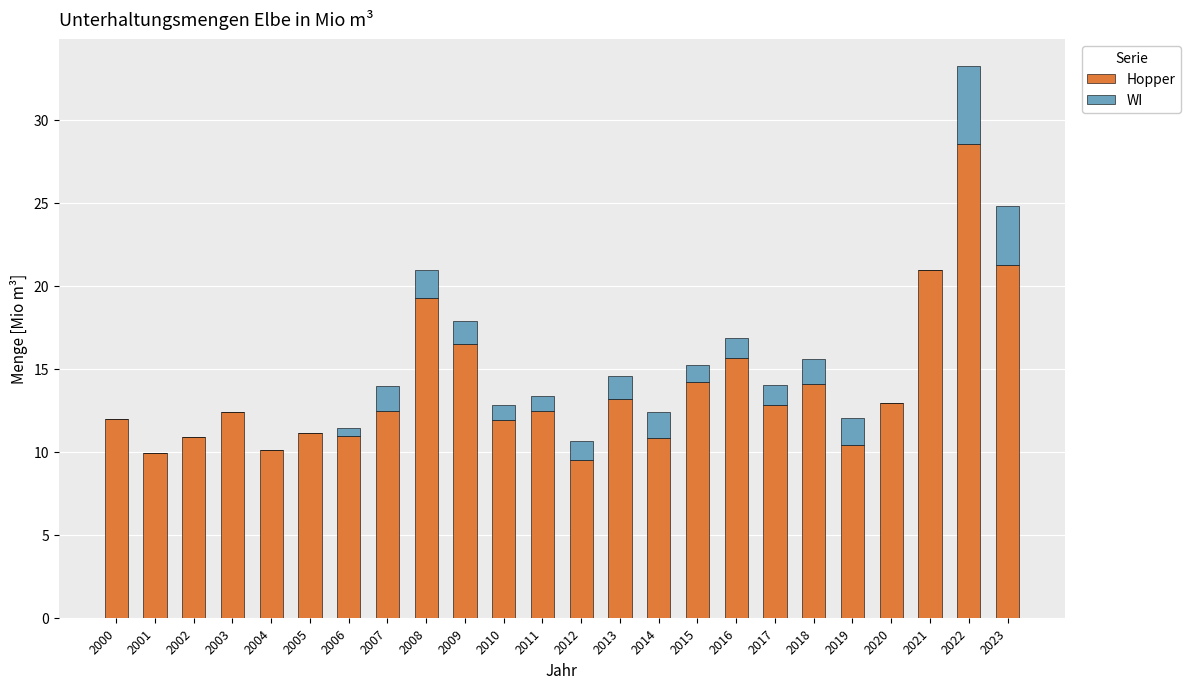

What is the sum of all Hopper values?

334.2